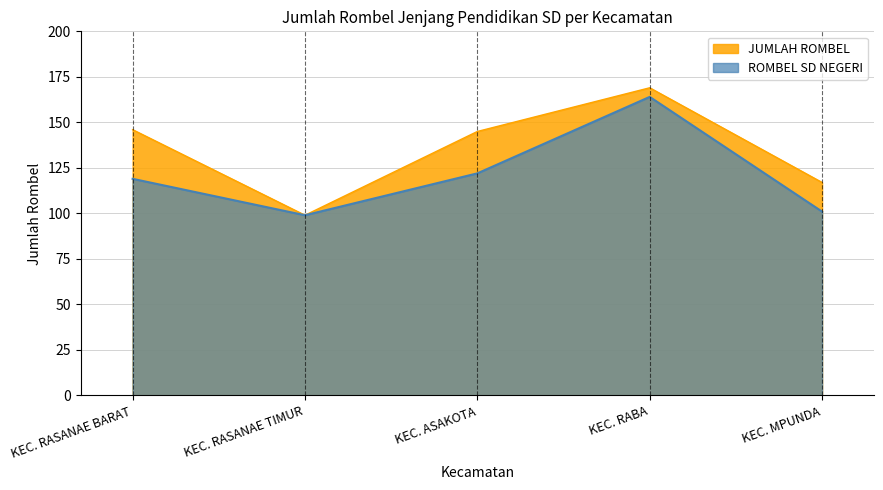

List the series in order of their peak value, highest first.

JUMLAH ROMBEL, ROMBEL SD NEGERI